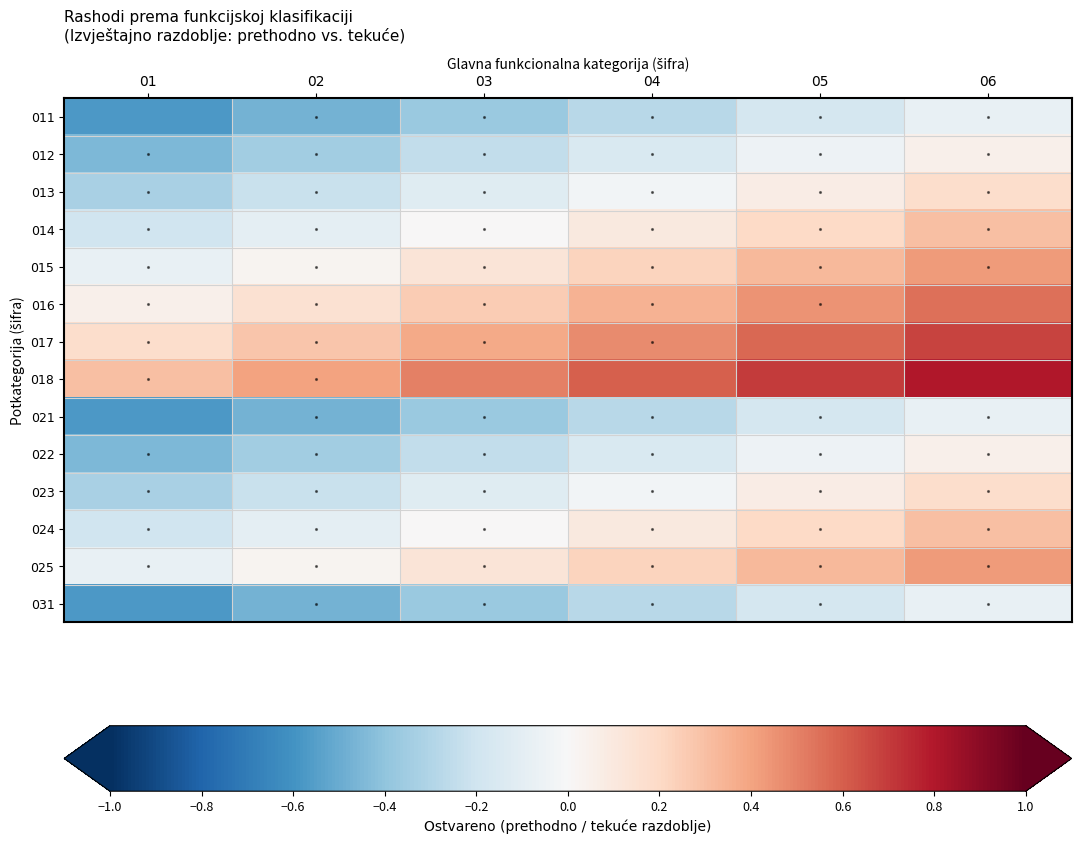

What is the total value across all series at 02?

-1.9